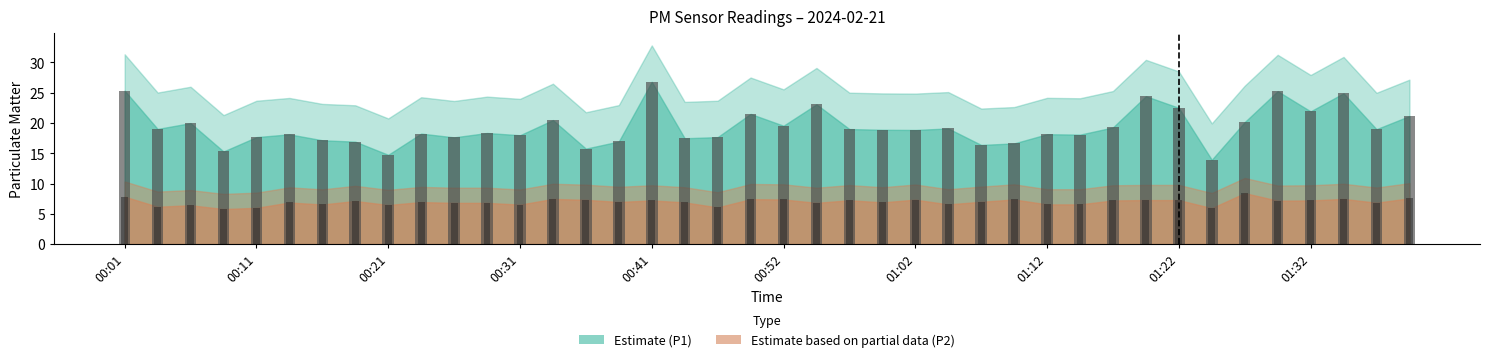

What is the spread (max minus min) of values at 38?

12.1